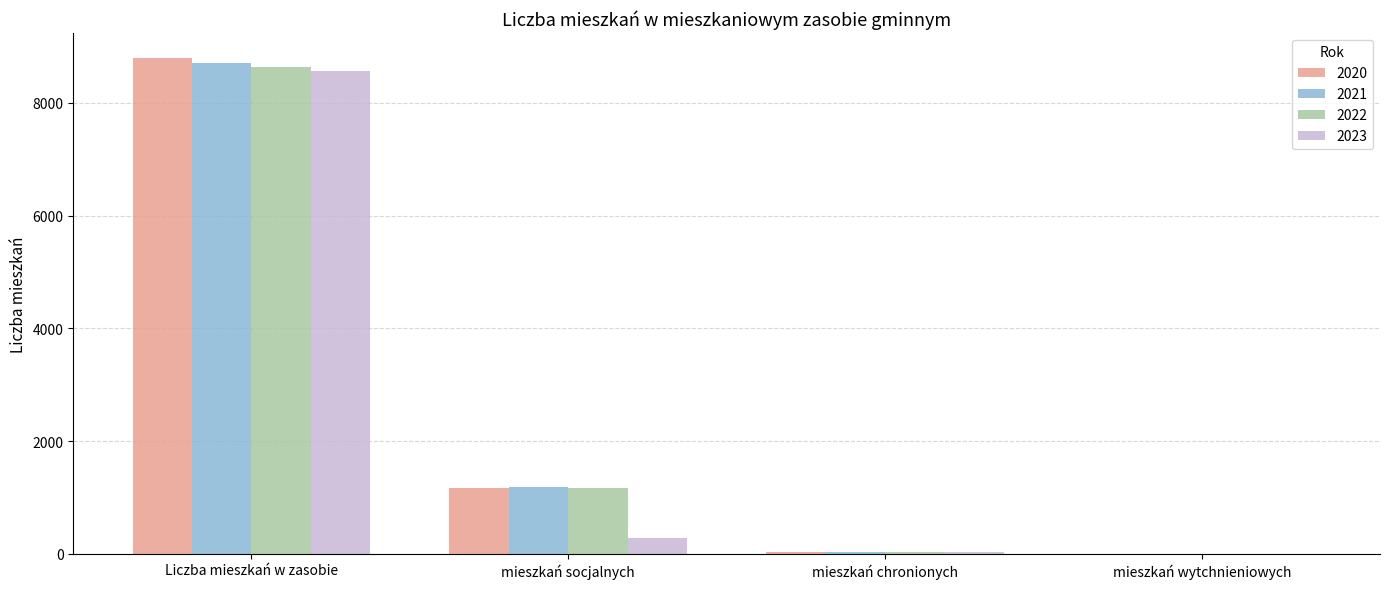

What is the sum of the 2023 values at mieszkań wytchnieniowych and mieszkań socjalnych?

275